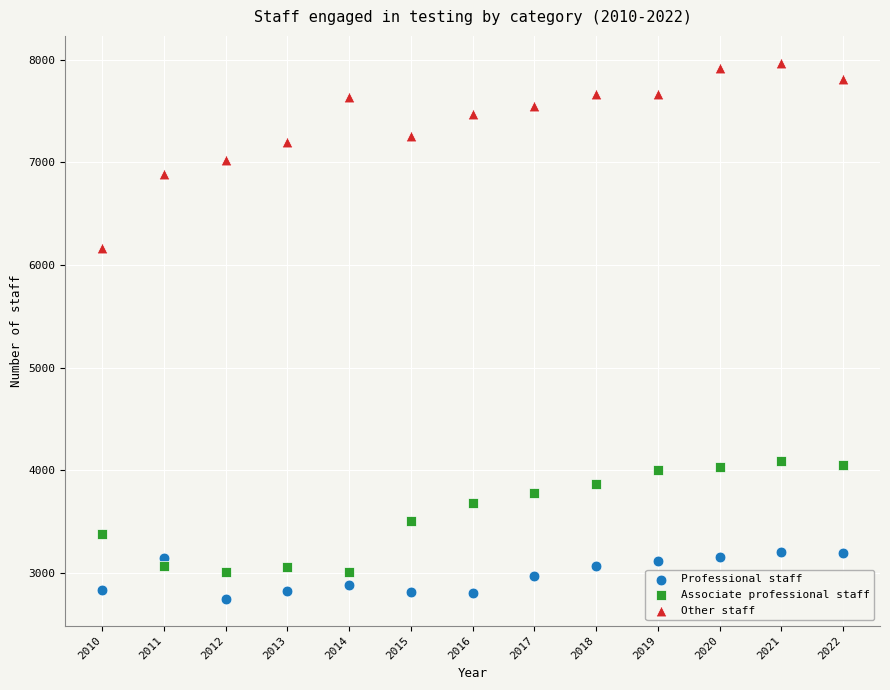

Across all data points, what is the range of X values (max minus min)?

12